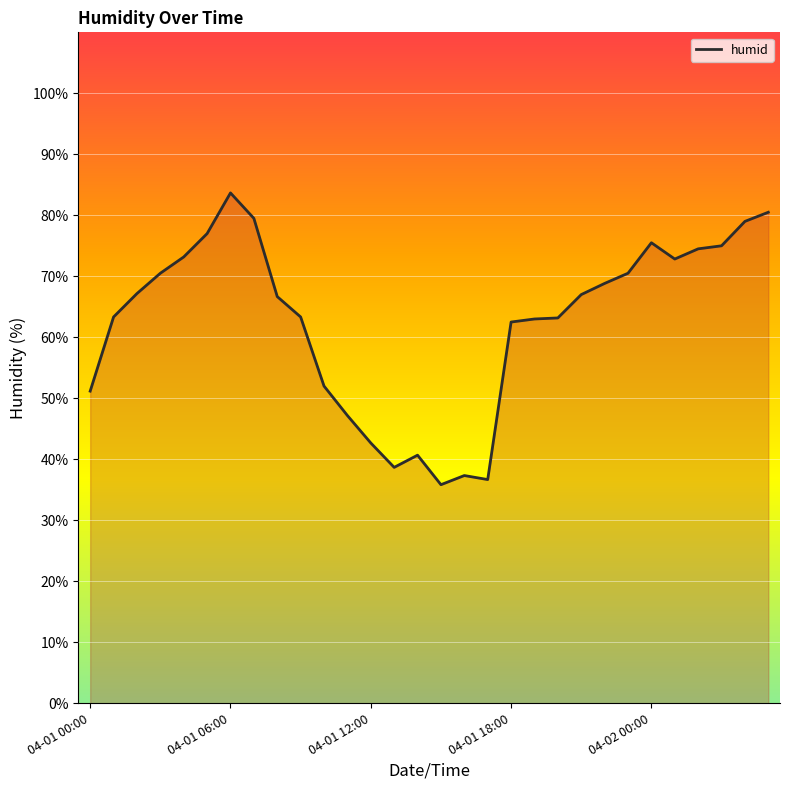

What is the smallest value displayed?

35.8